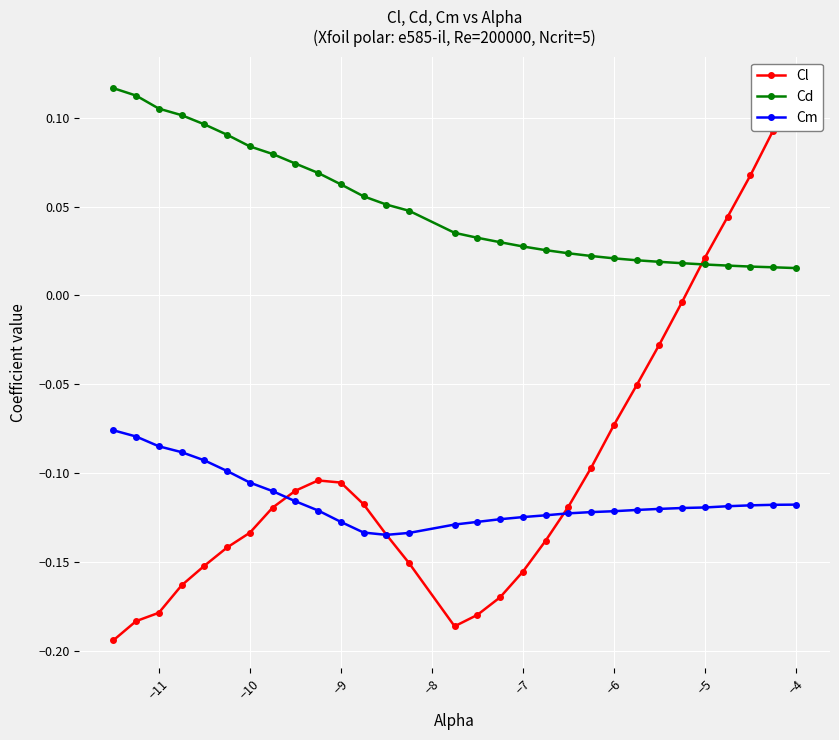

True or false: Cm and Cd intersect in this chart.

False